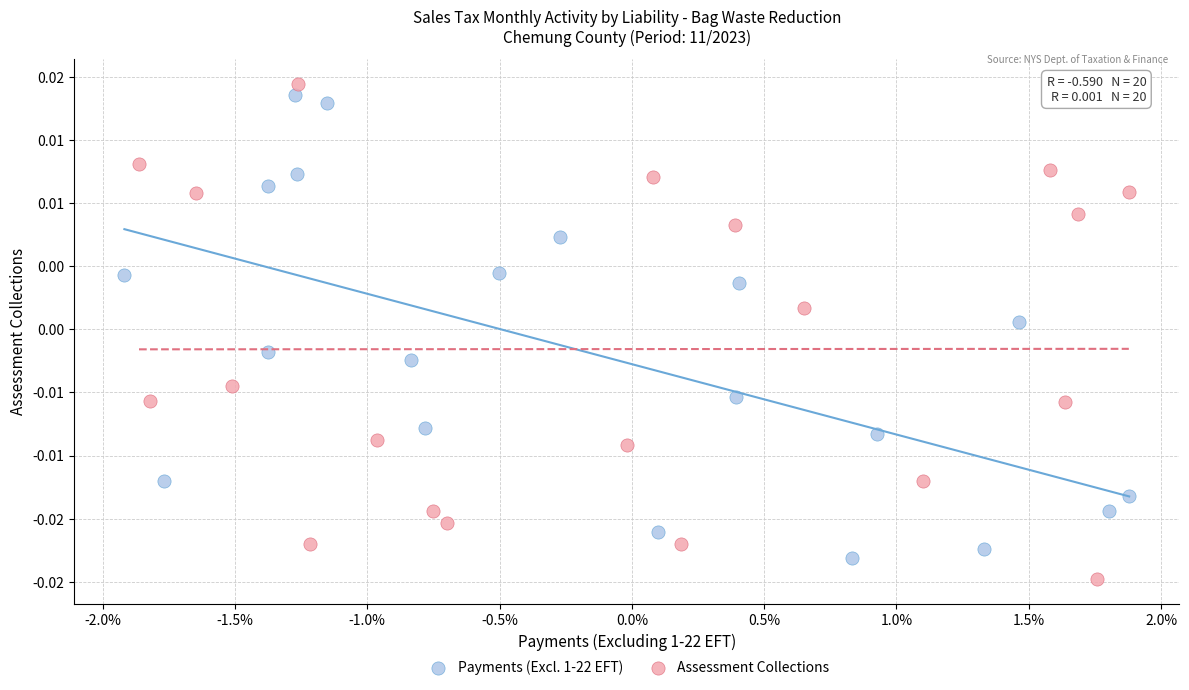

Which series has the widest spread of Y values?

Assessment Collections